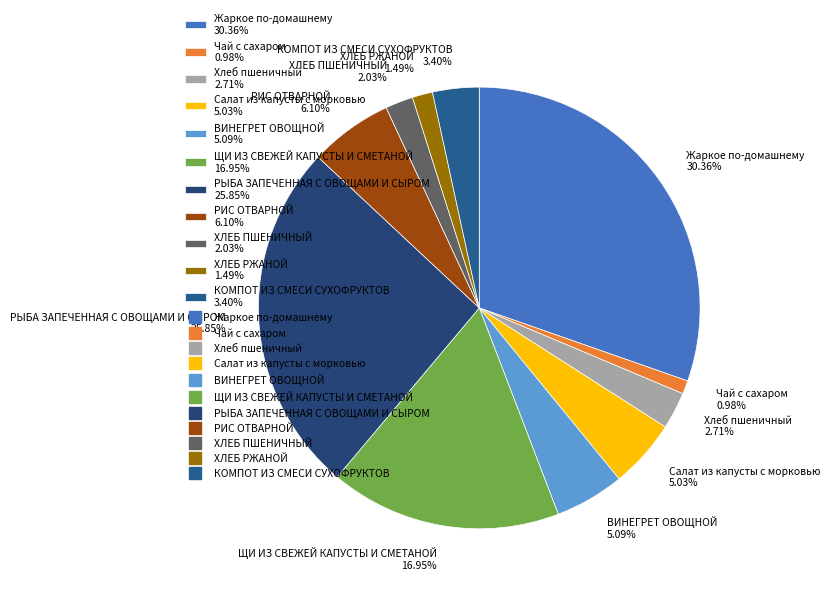

Which has a higher value, ВИНЕГРЕТ ОВОЩНОЙ or Жаркое по-домашнему?

Жаркое по-домашнему